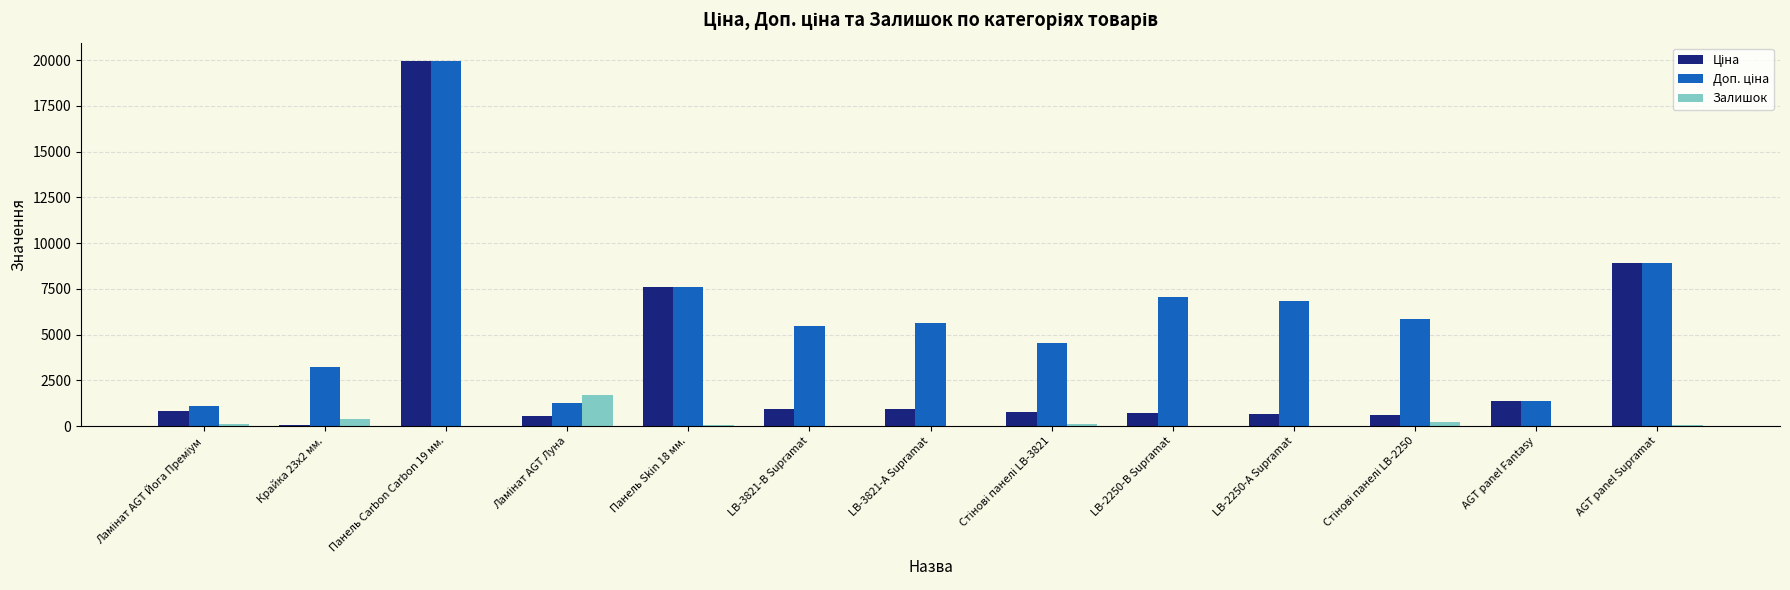

What is the total value across all series at AGT panel Fantasy?

2766.4